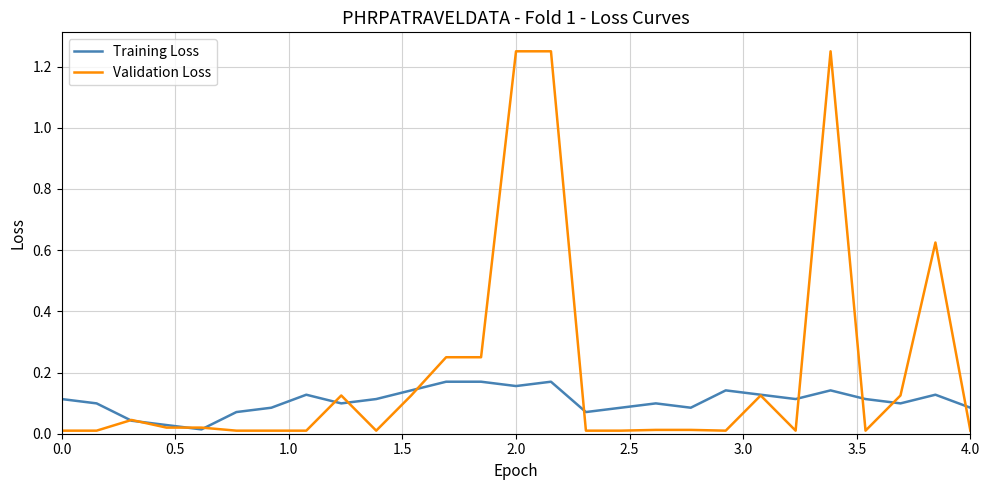

True or false: Training Loss and Validation Loss cross at least once.

True